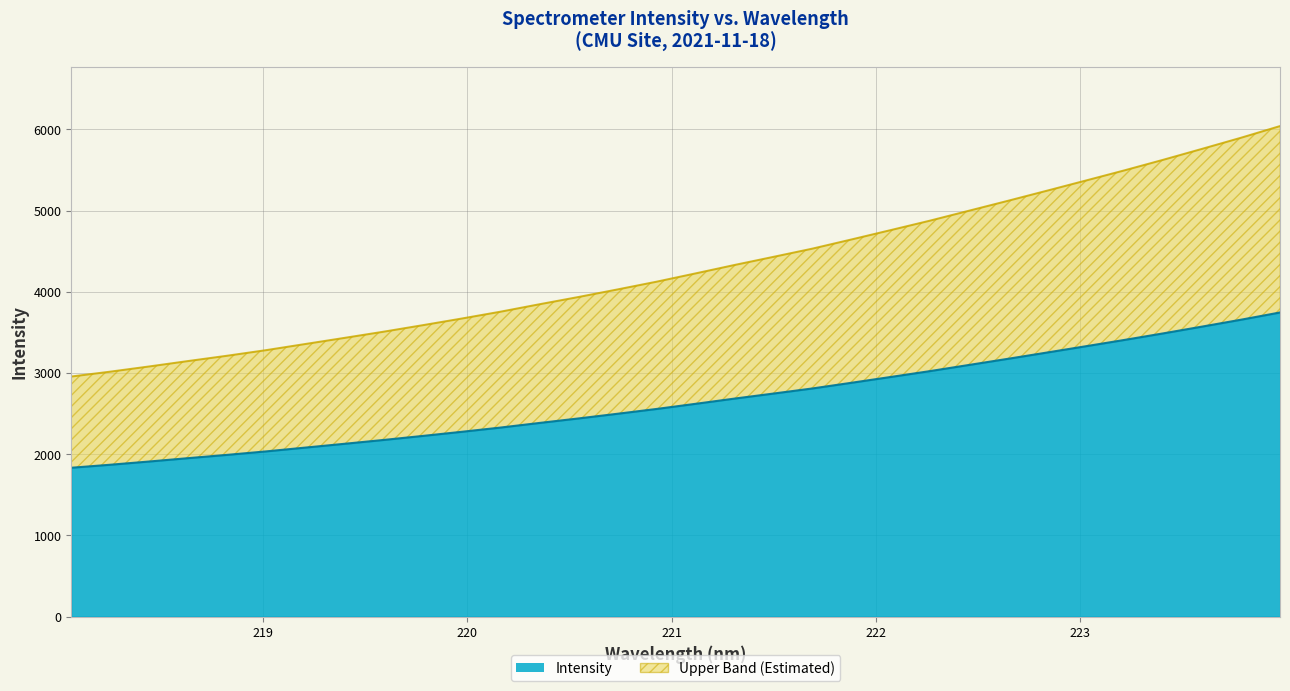

How many values exceed 4226?

16